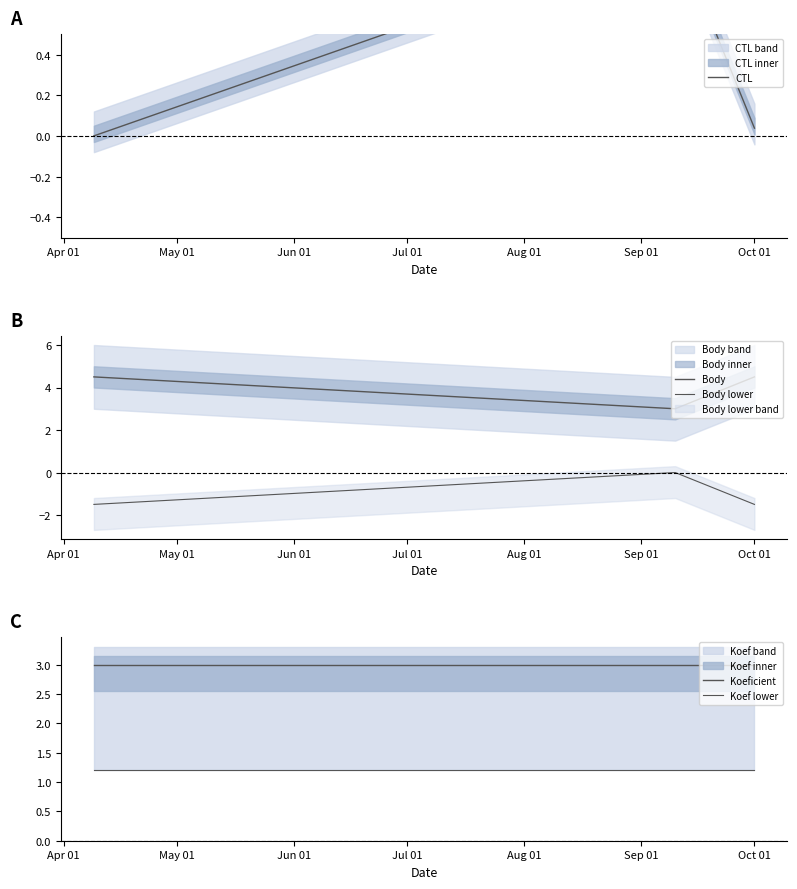

Rank the series by their maximum value, from highest to lowest.

Body, Koeficient, Koef lower, CTL, Body lower